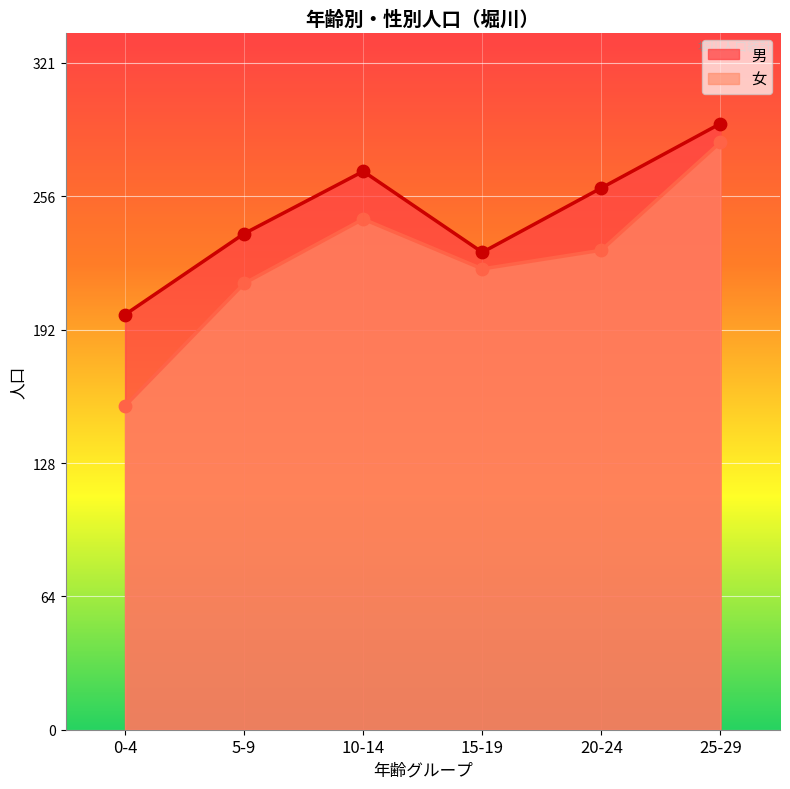

What is the total value across all series at 25-29?

575